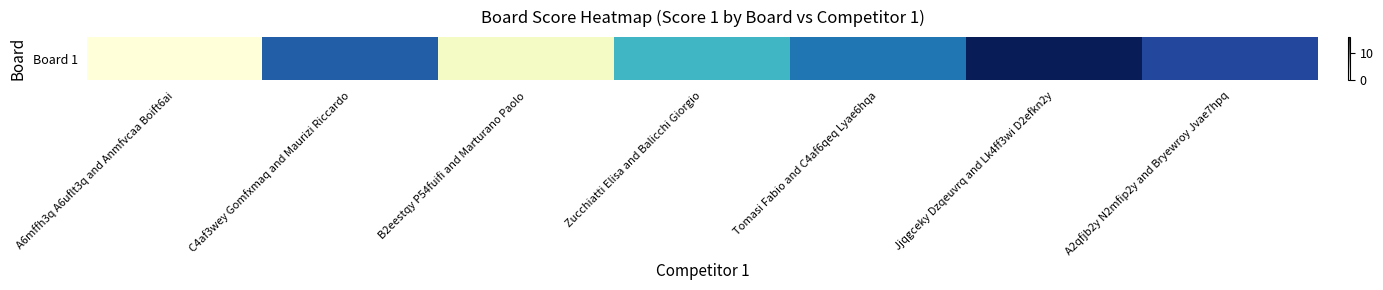

How many data points are above 11?

3